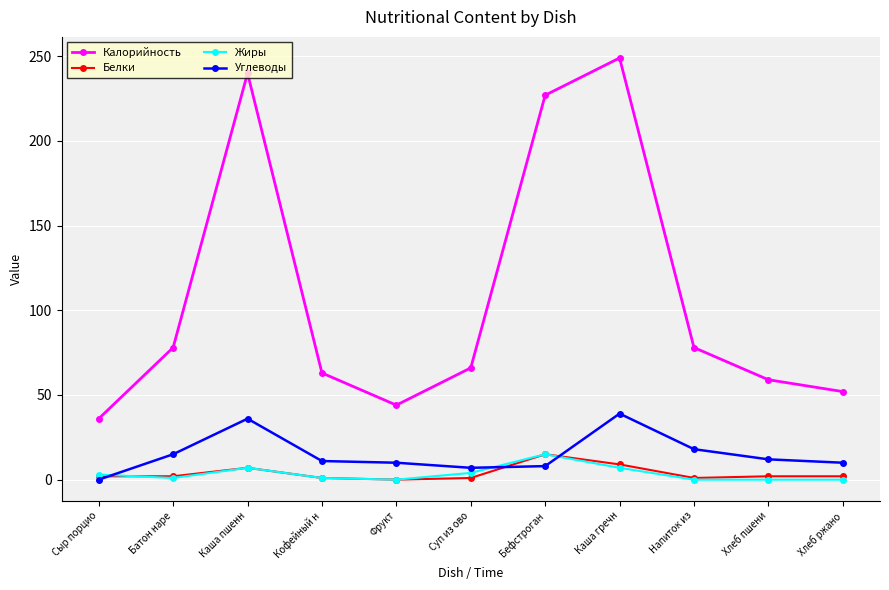

What is the label of the 1st point from the left?

Сыр порцио